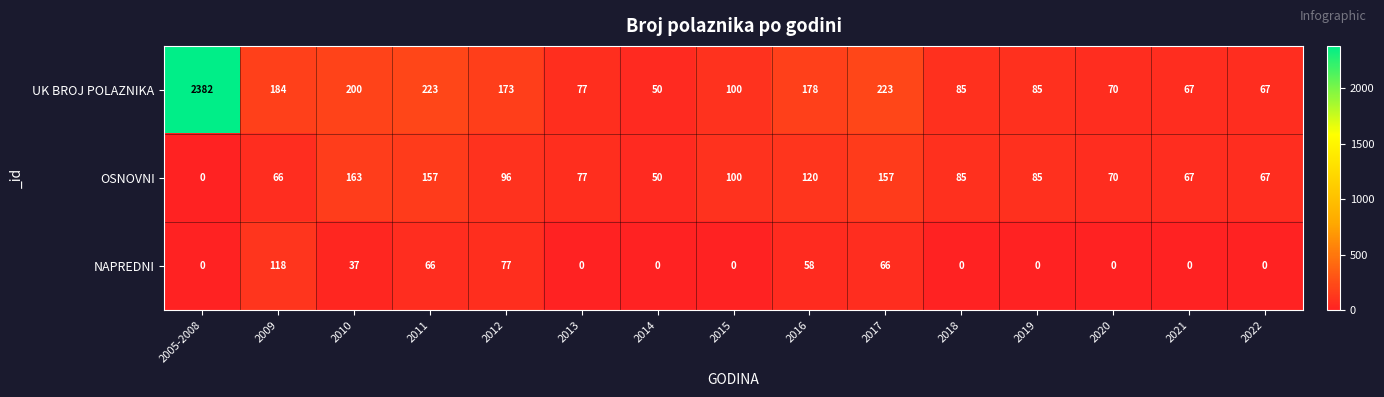

What is the maximum value shown in the chart?

2382